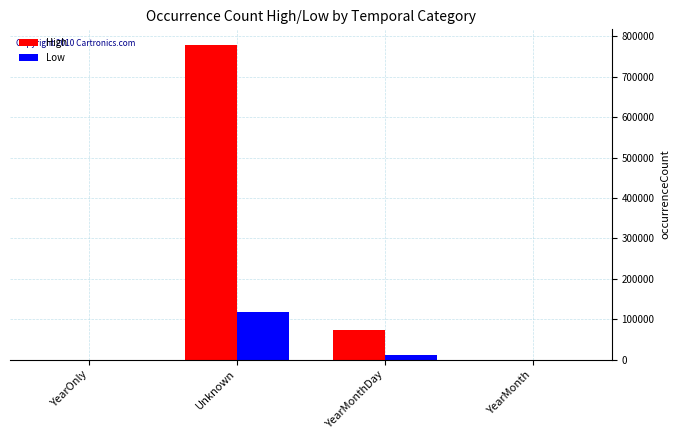

True or false: Low has a value of 36.9 at YearOnly.

True